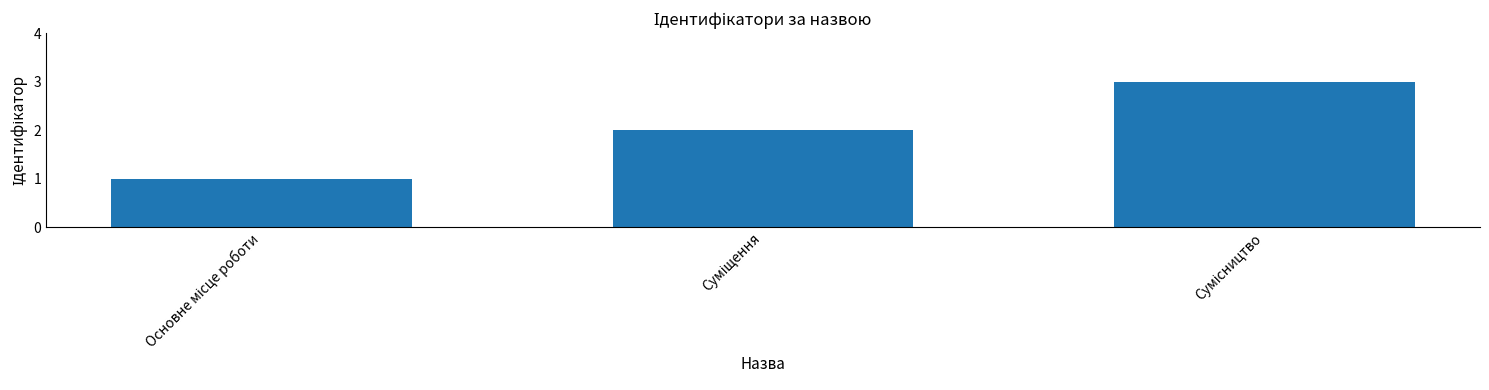

What is the sum of all values?

6